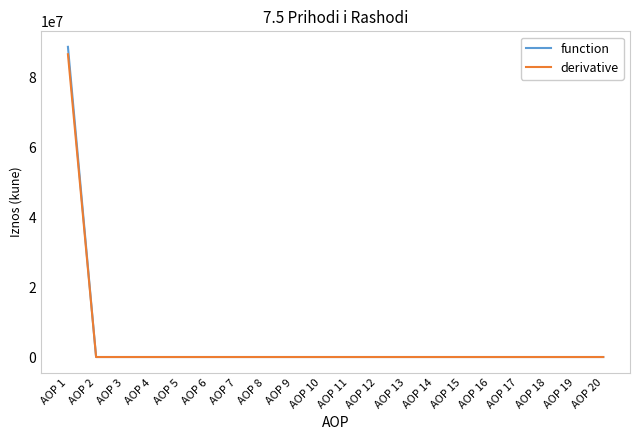

The value of function at AOP 12 is -48872046. True or false?

False